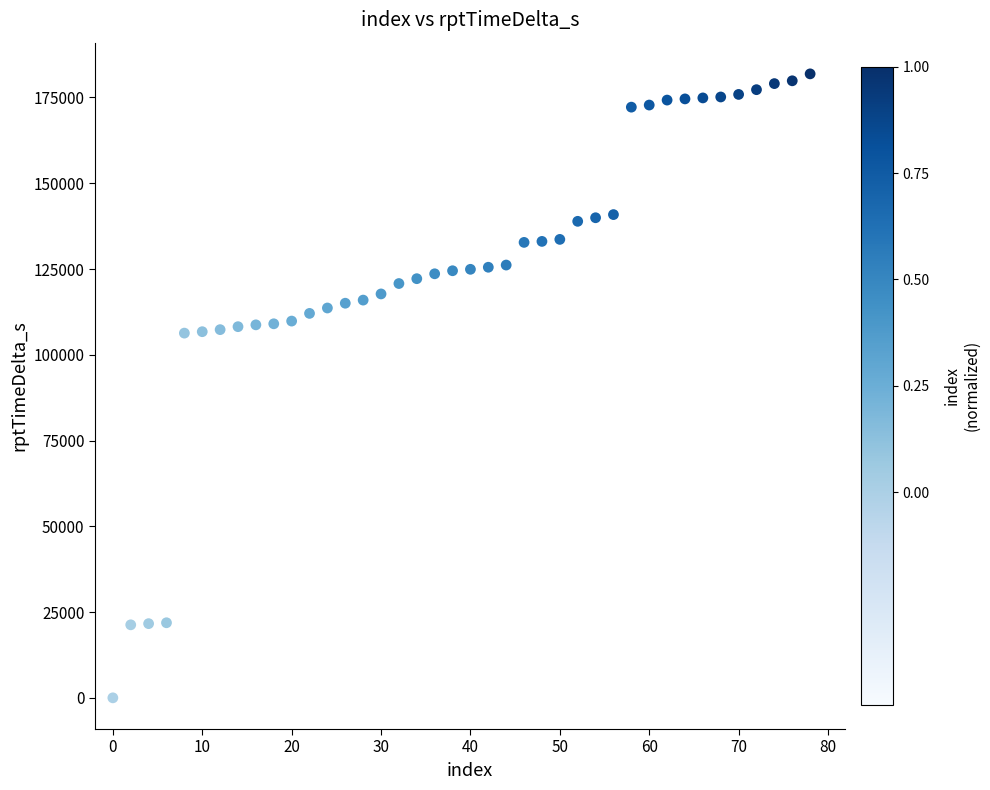

What is the range of X values (max minus min)?

78